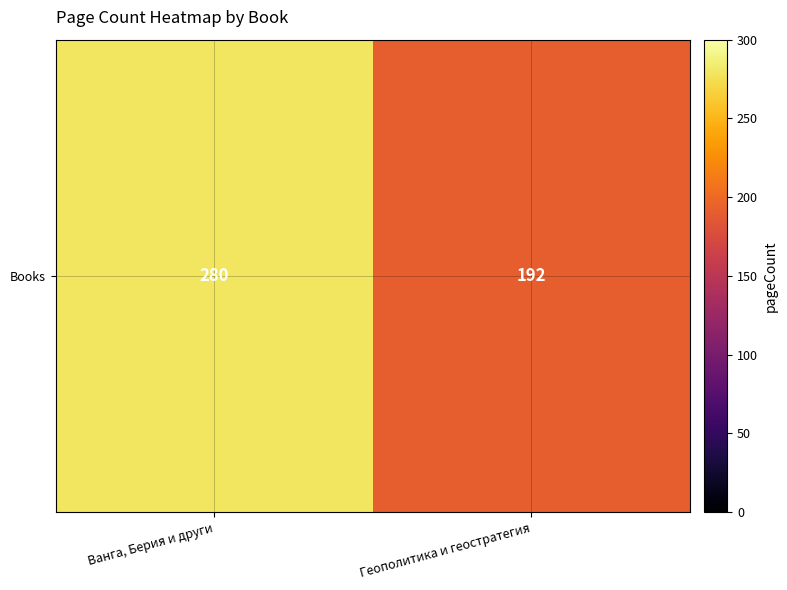

Approximately how many times larger is the value at Геополитика и геостратегия compared to Ванга, Берия и други?

0.7